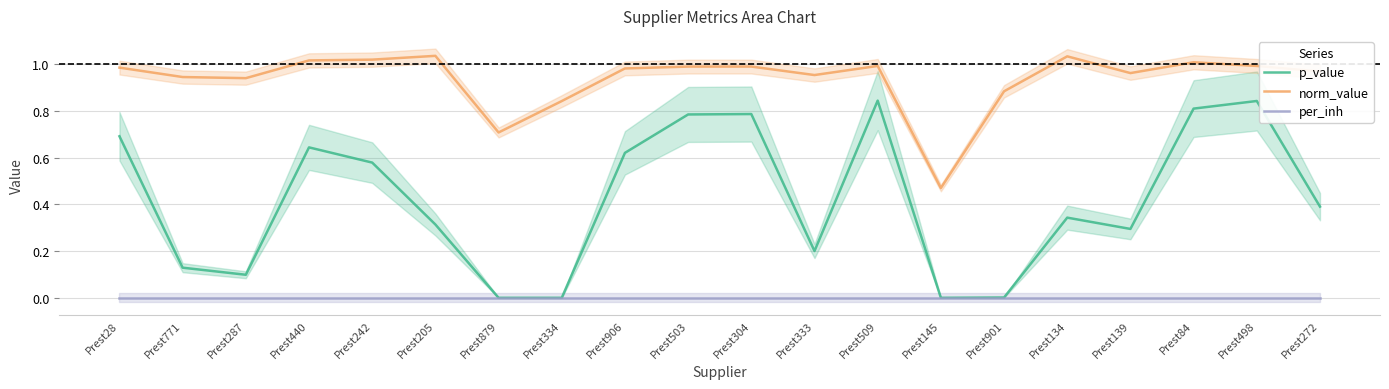

Reading left to right, what are all the values shown in this chart?

p_value: Prest28=0.7	Prest771=0.1	Prest287=0.1	Prest440=0.6	Prest242=0.6	Prest205=0.3	Prest879=0.0	Prest334=0.0	Prest906=0.6	Prest503=0.8	Prest304=0.8	Prest333=0.2	Prest509=0.8	Prest145=0.0	Prest901=0.0	Prest134=0.3	Prest139=0.3	Prest84=0.8	Prest498=0.8	Prest272=0.4
norm_value: Prest28=1.0	Prest771=0.9	Prest287=0.9	Prest440=1.0	Prest242=1.0	Prest205=1.0	Prest879=0.7	Prest334=0.8	Prest906=1.0	Prest503=1.0	Prest304=1.0	Prest333=1.0	Prest509=1.0	Prest145=0.5	Prest901=0.9	Prest134=1.0	Prest139=1.0	Prest84=1.0	Prest498=1.0	Prest272=1.0
per_inh: Prest28=0.0	Prest771=0.0	Prest287=0.0	Prest440=0.0	Prest242=0.0	Prest205=0.0	Prest879=0.0	Prest334=0.0	Prest906=0.0	Prest503=0.0	Prest304=0.0	Prest333=0.0	Prest509=0.0	Prest145=0.0	Prest901=0.0	Prest134=0.0	Prest139=0.0	Prest84=0.0	Prest498=0.0	Prest272=0.0